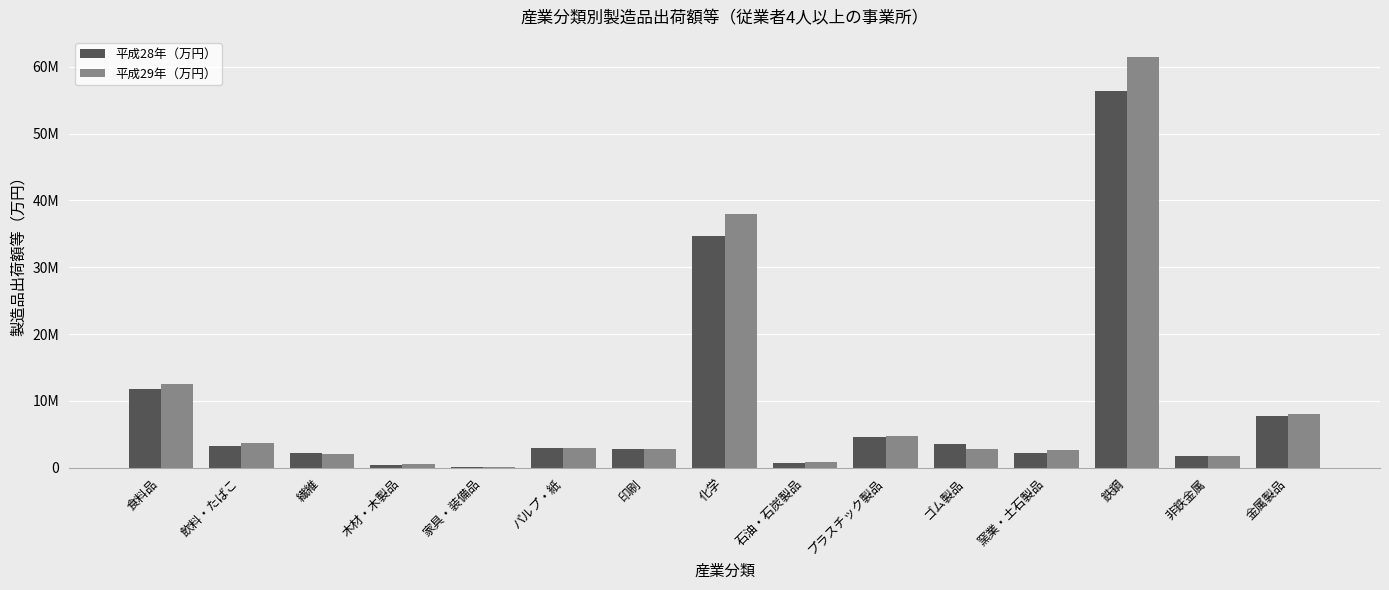

Which series has the largest range (max minus min)?

平成29年（万円）